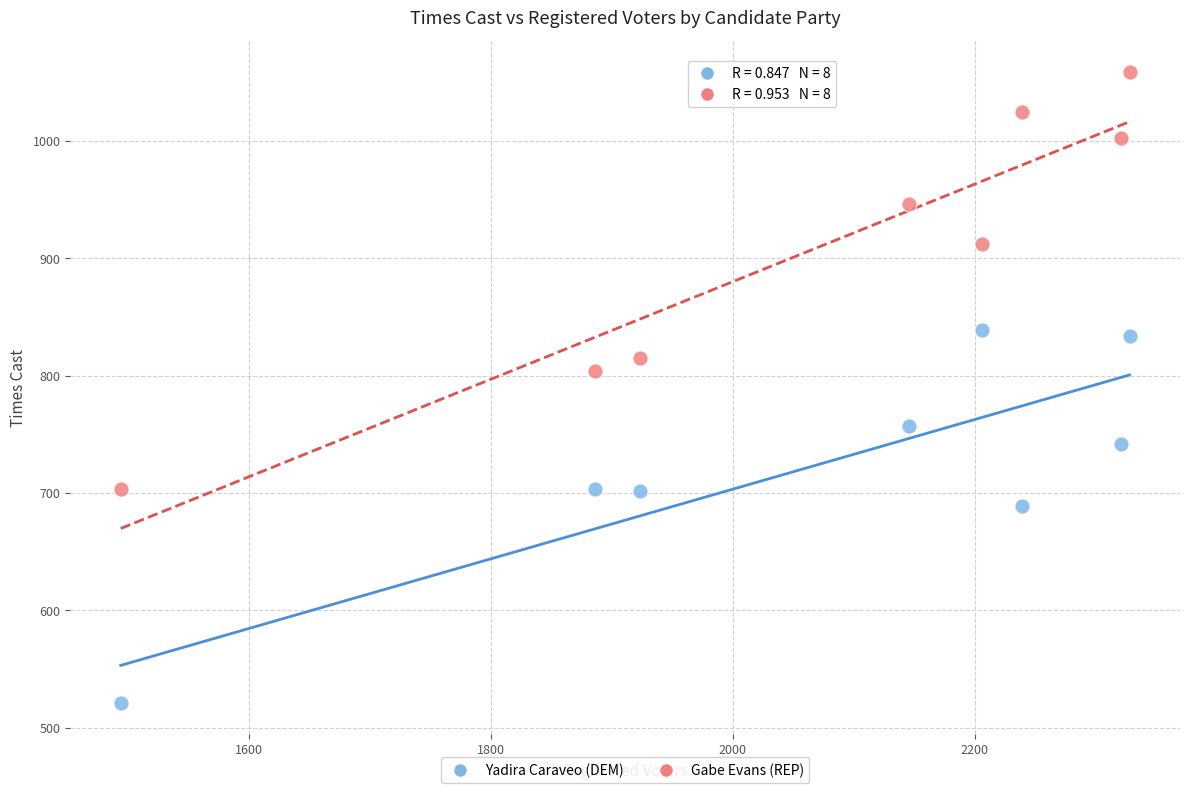

Which series has the largest Y range (max minus min)?

Gabe Evans (REP)